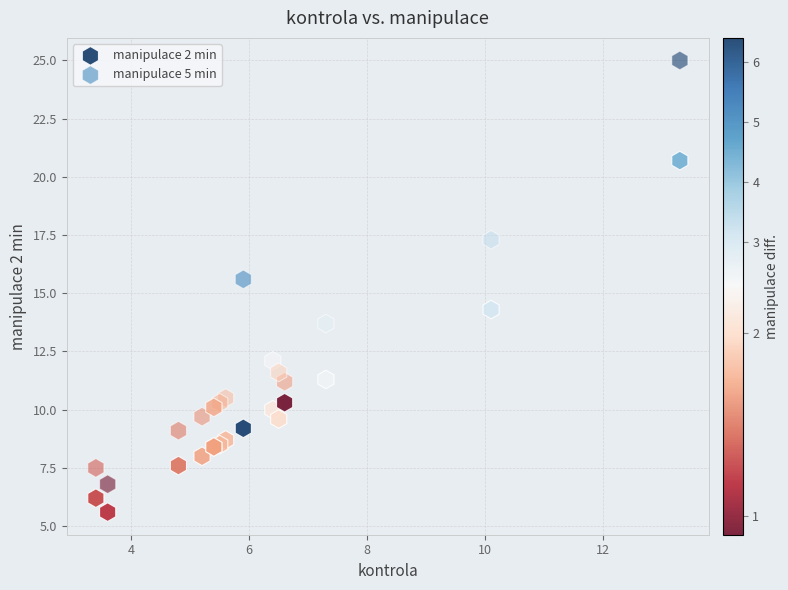

What are all the series names shown in the legend?

manipulace 2 min, manipulace 5 min